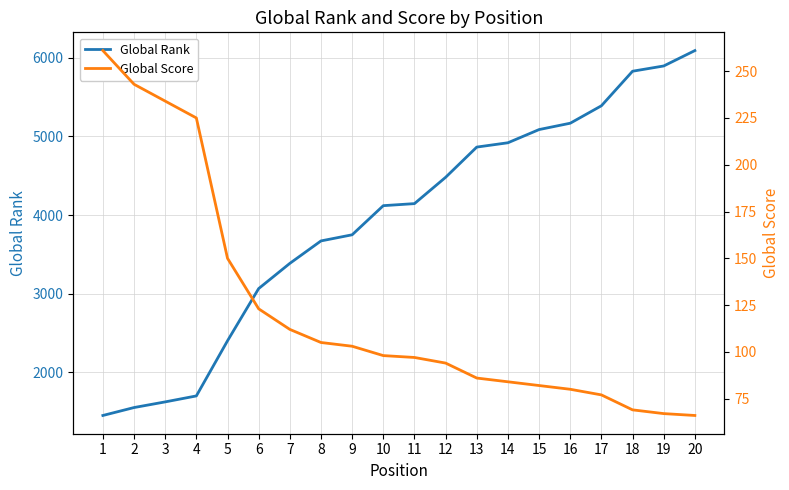

Which label corresponds to the largest value in the chart?

20